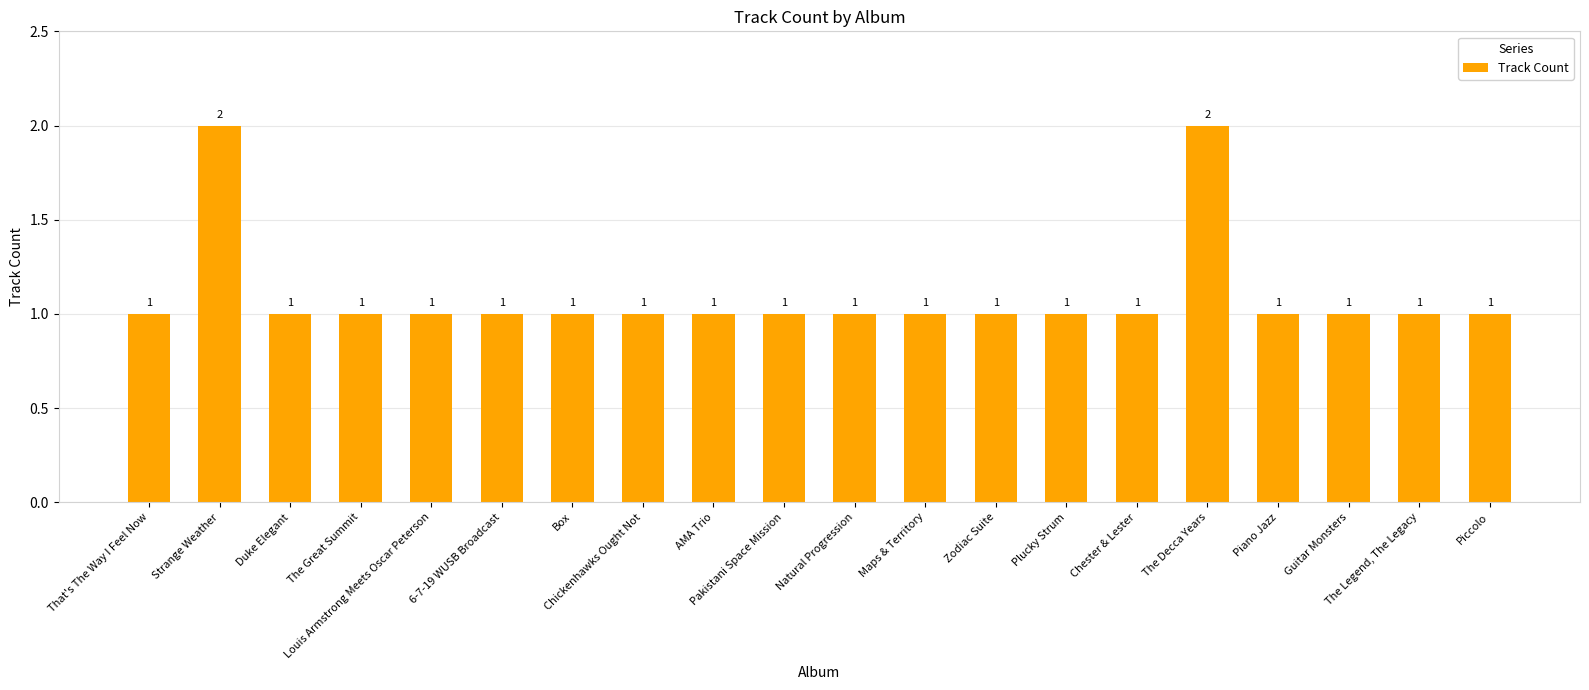

What is the label of the 6th bar from the left?

6-7-19 WUSB Broadcast